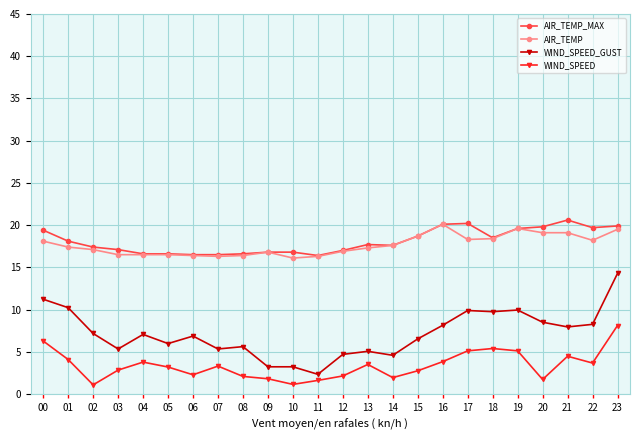

At 17, list the series in order from smallest to largest.

WIND_SPEED, WIND_SPEED_GUST, AIR_TEMP, AIR_TEMP_MAX